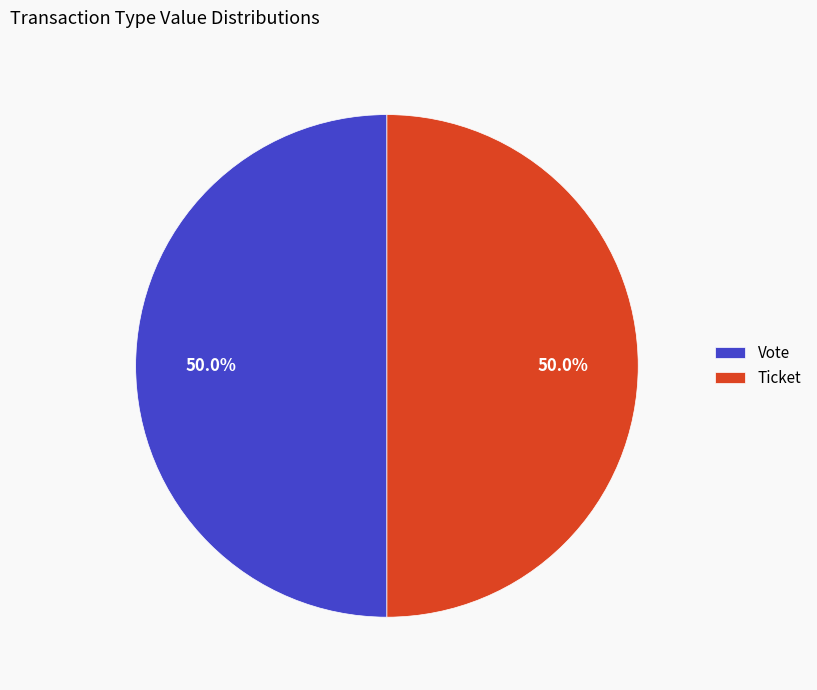

How many slices are in this pie chart?

2